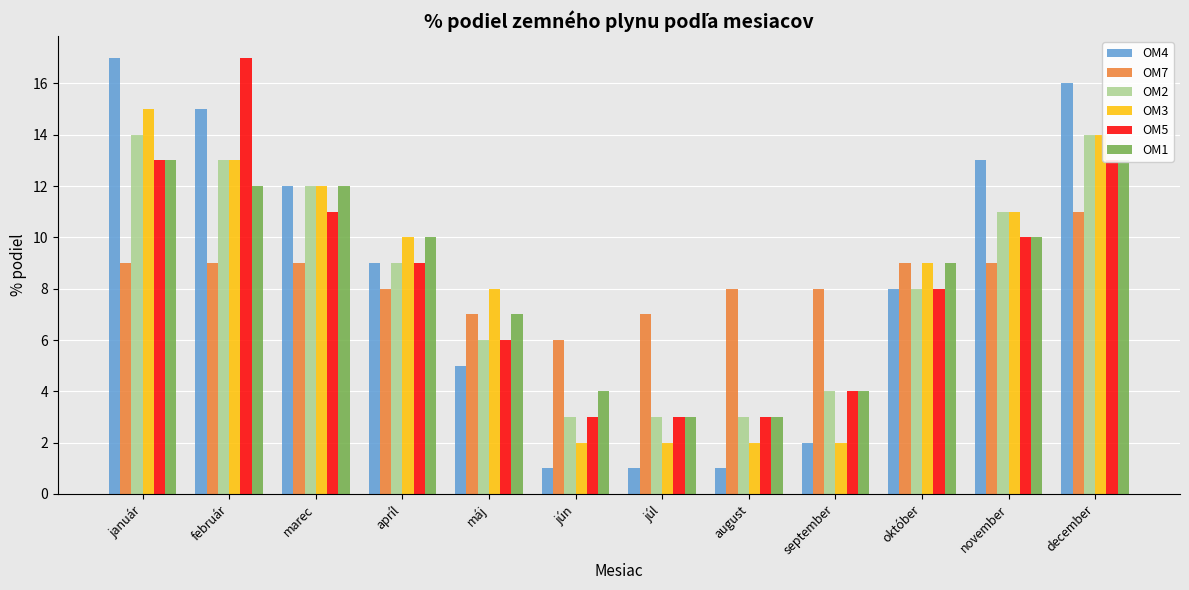

Reading left to right, what are all the values shown in this chart?

OM4: január=17	február=15	marec=12	apríl=9	máj=5	jún=1	júl=1	august=1	september=2	október=8	november=13	december=16
OM7: január=9	február=9	marec=9	apríl=8	máj=7	jún=6	júl=7	august=8	september=8	október=9	november=9	december=11
OM2: január=14	február=13	marec=12	apríl=9	máj=6	jún=3	júl=3	august=3	september=4	október=8	november=11	december=14
OM3: január=15	február=13	marec=12	apríl=10	máj=8	jún=2	júl=2	august=2	september=2	október=9	november=11	december=14
OM5: január=13	február=17	marec=11	apríl=9	máj=6	jún=3	júl=3	august=3	september=4	október=8	november=10	december=13
OM1: január=13	február=12	marec=12	apríl=10	máj=7	jún=4	júl=3	august=3	september=4	október=9	november=10	december=13